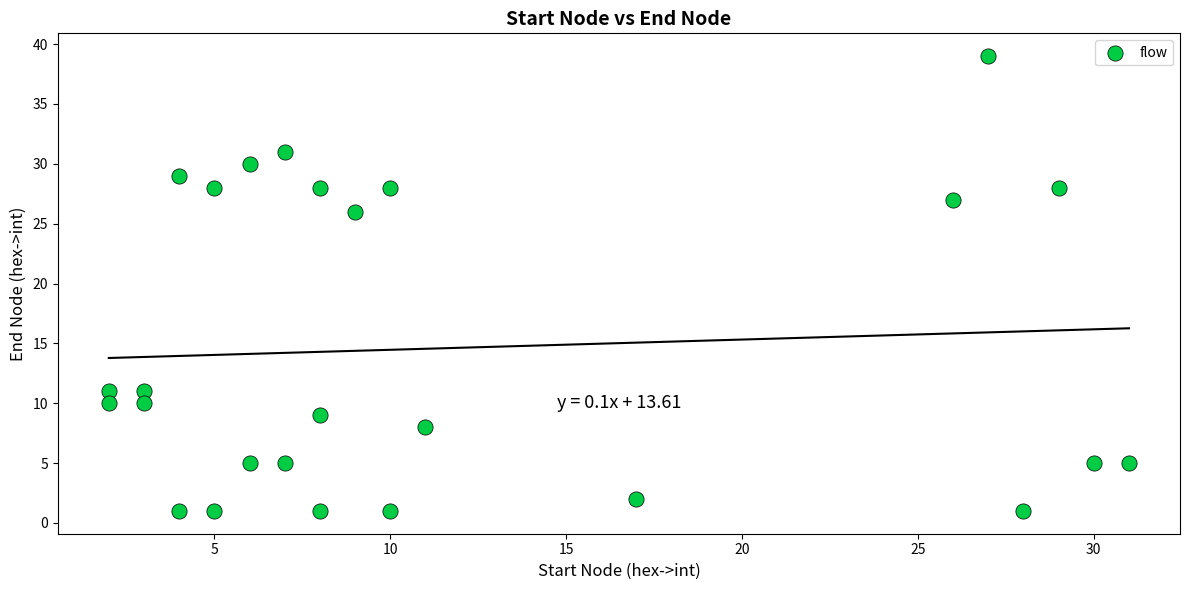

What Y value in the scatter plot is closest to 20?

26